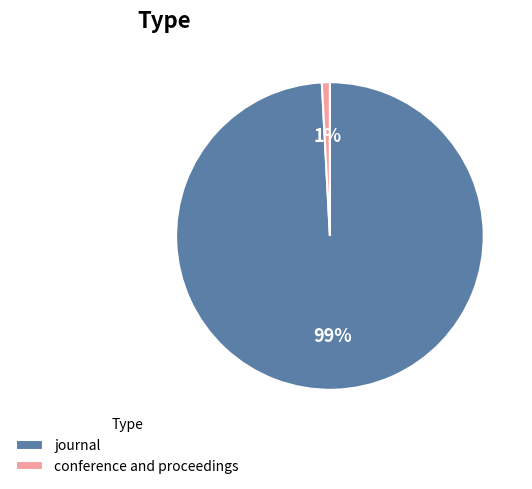

Which slice is the largest?

journal